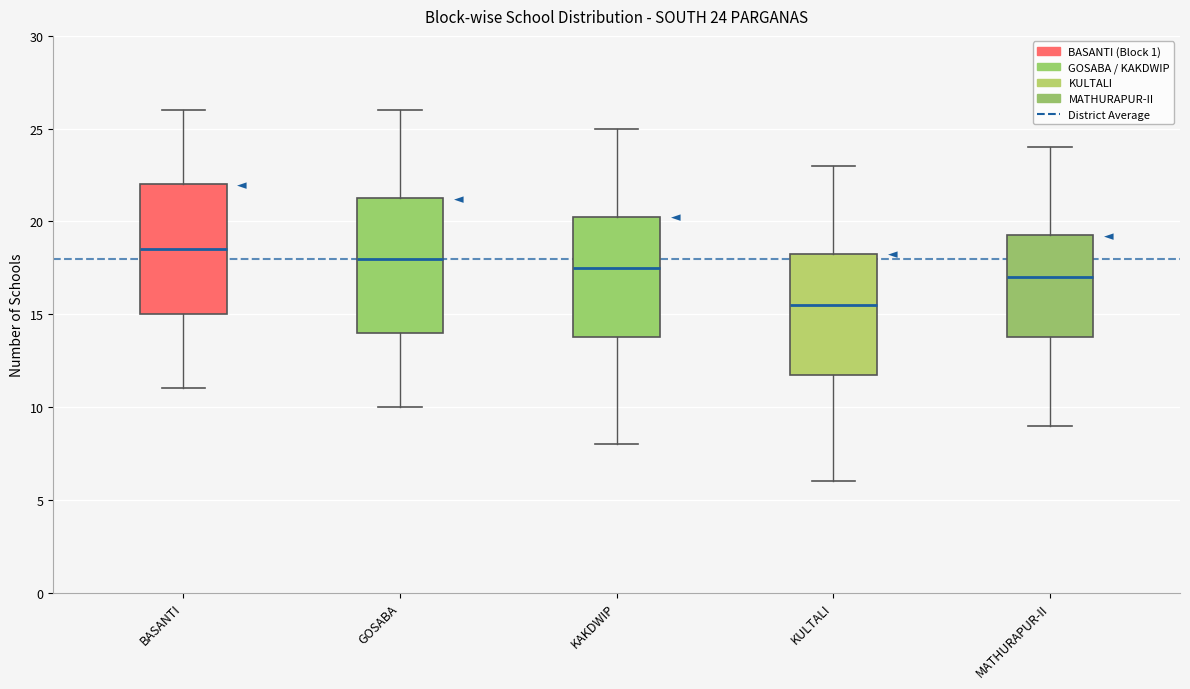

Which box's median line is the highest?

BASANTI